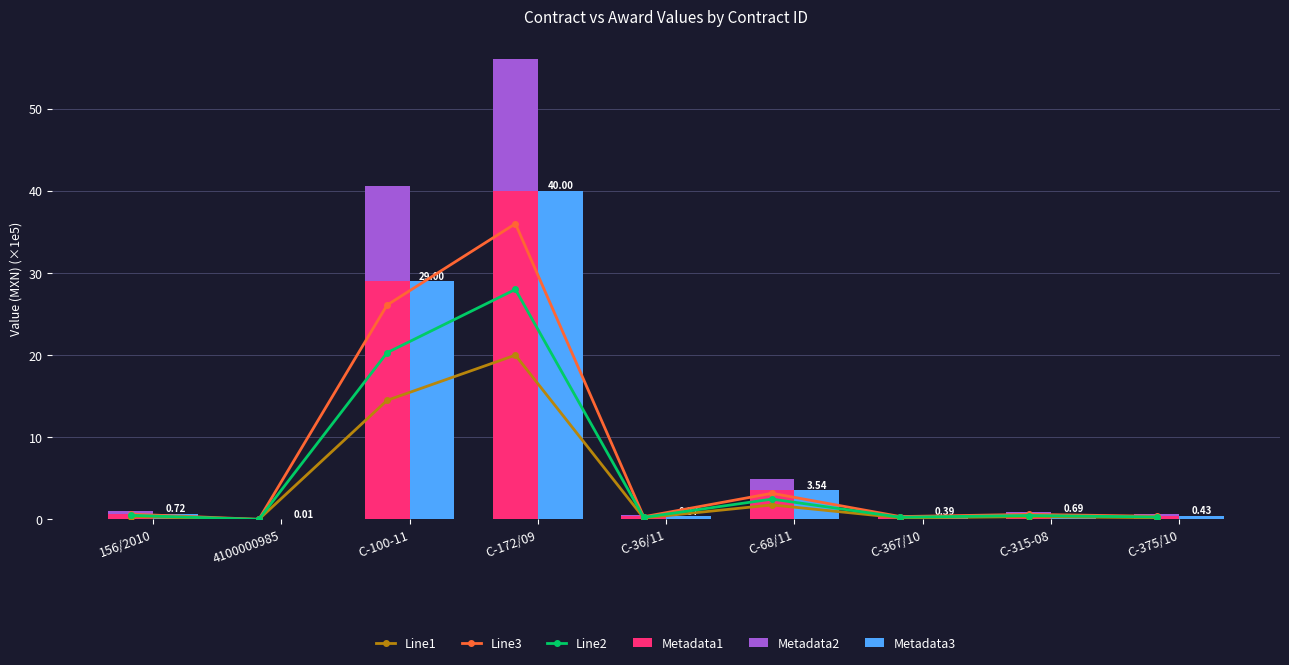

What is the label of the 3rd bar from the right?

C-367/10